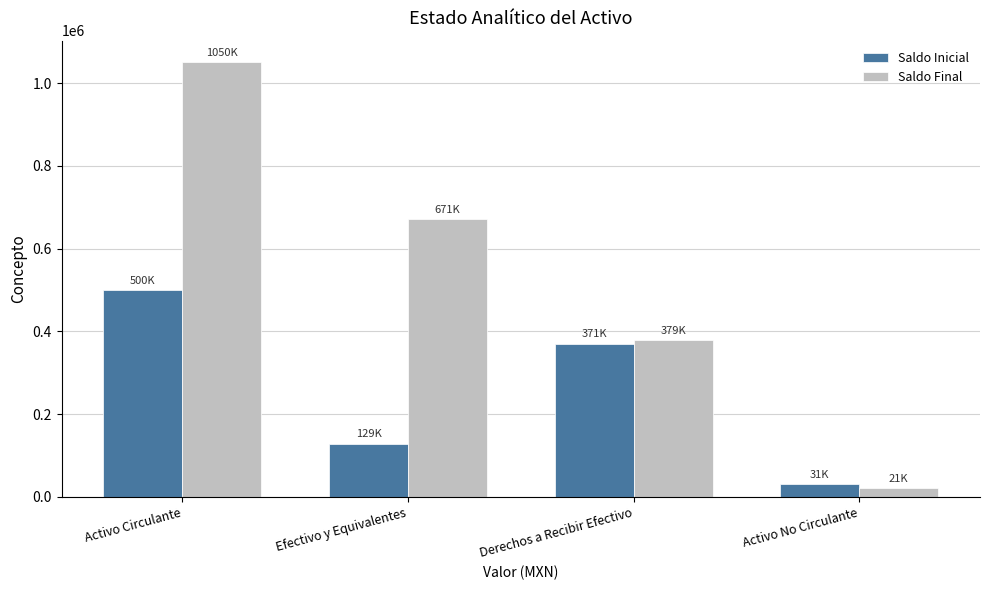

How many data points in Saldo Inicial are above 370562?

2